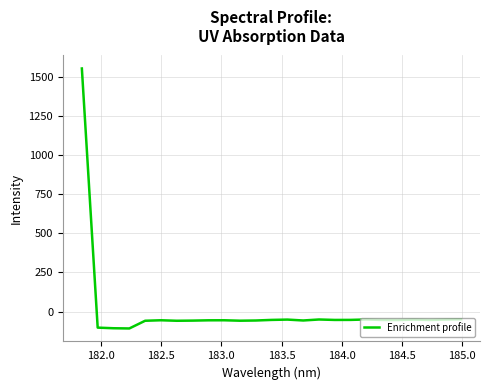

What is the maximum value shown in the chart?

1554.0